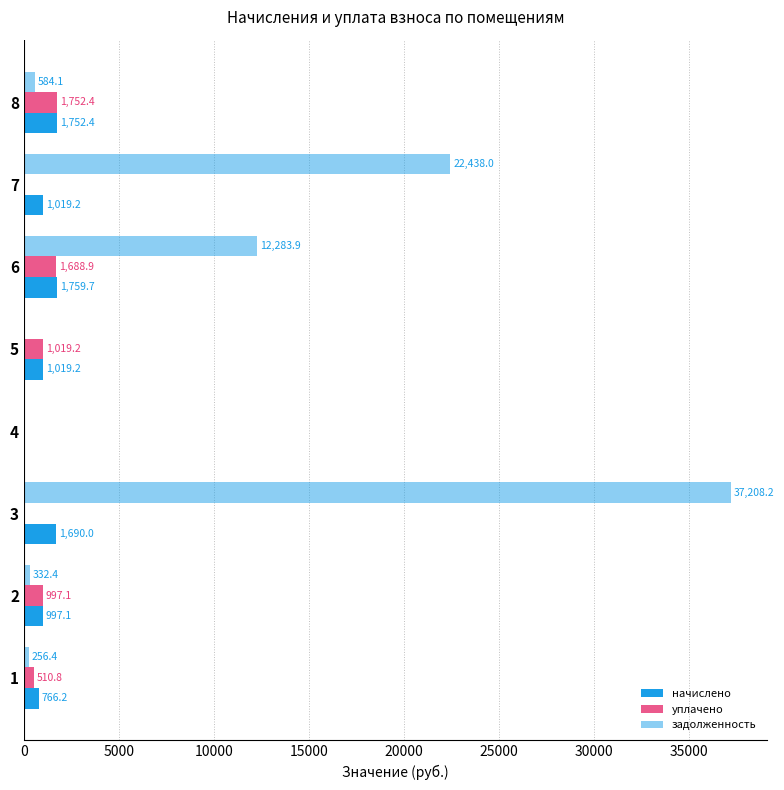

How many series are shown in this chart?

3